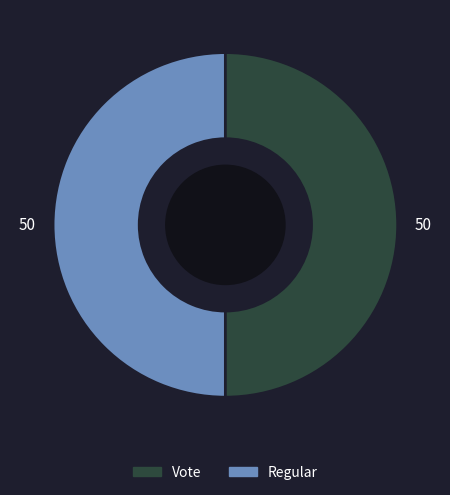

How many segments does this pie chart have?

2